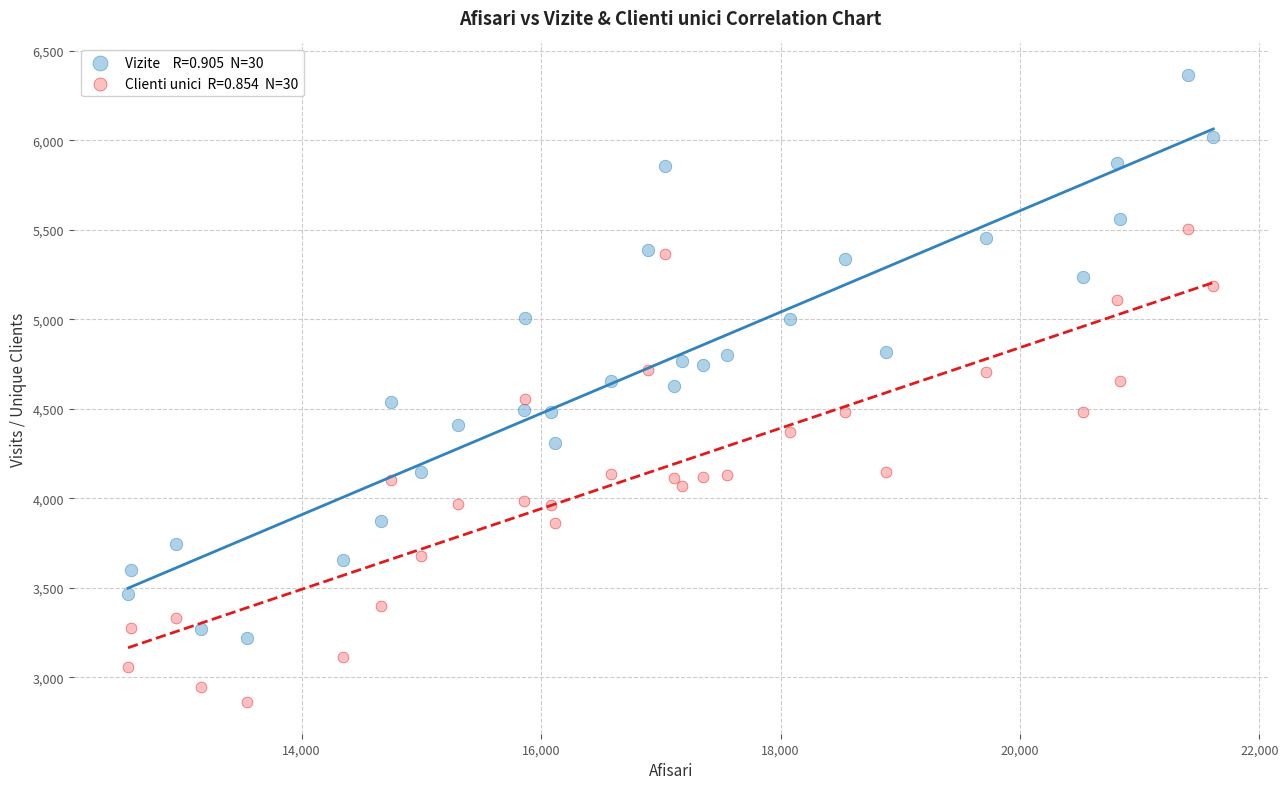

Across all data points, what is the range of X values (max minus min)?

9063